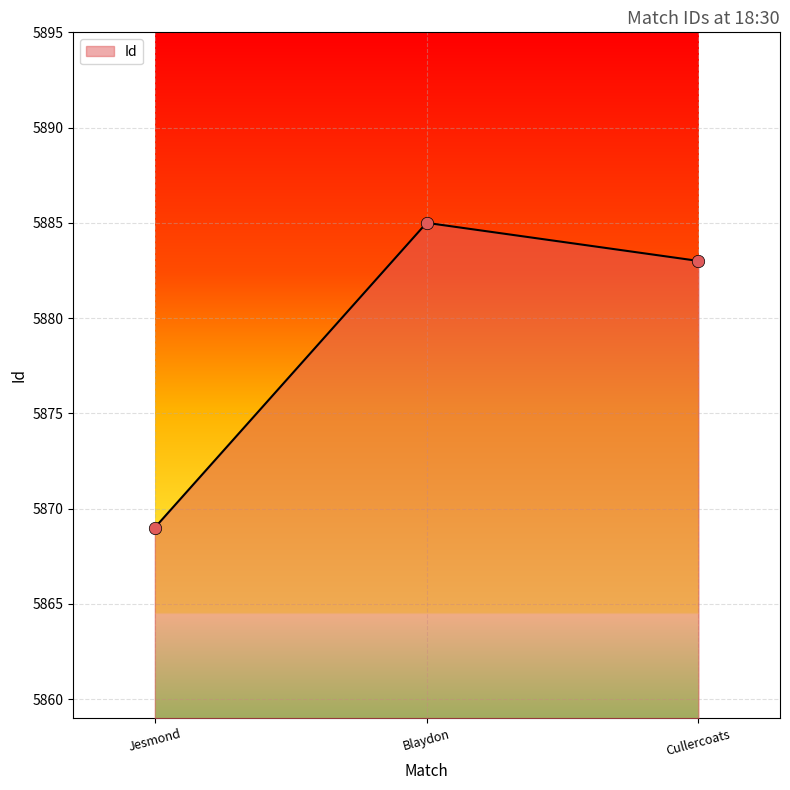

Between Blaydon and Cullercoats, which is larger?

Blaydon